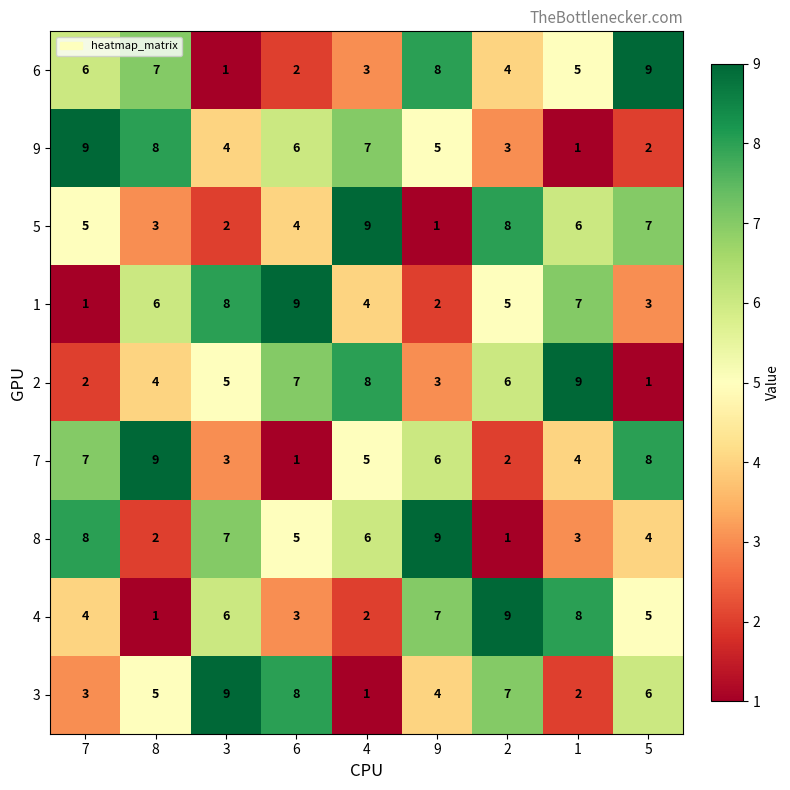

True or false: 7 has a value of 3 at 2.

False